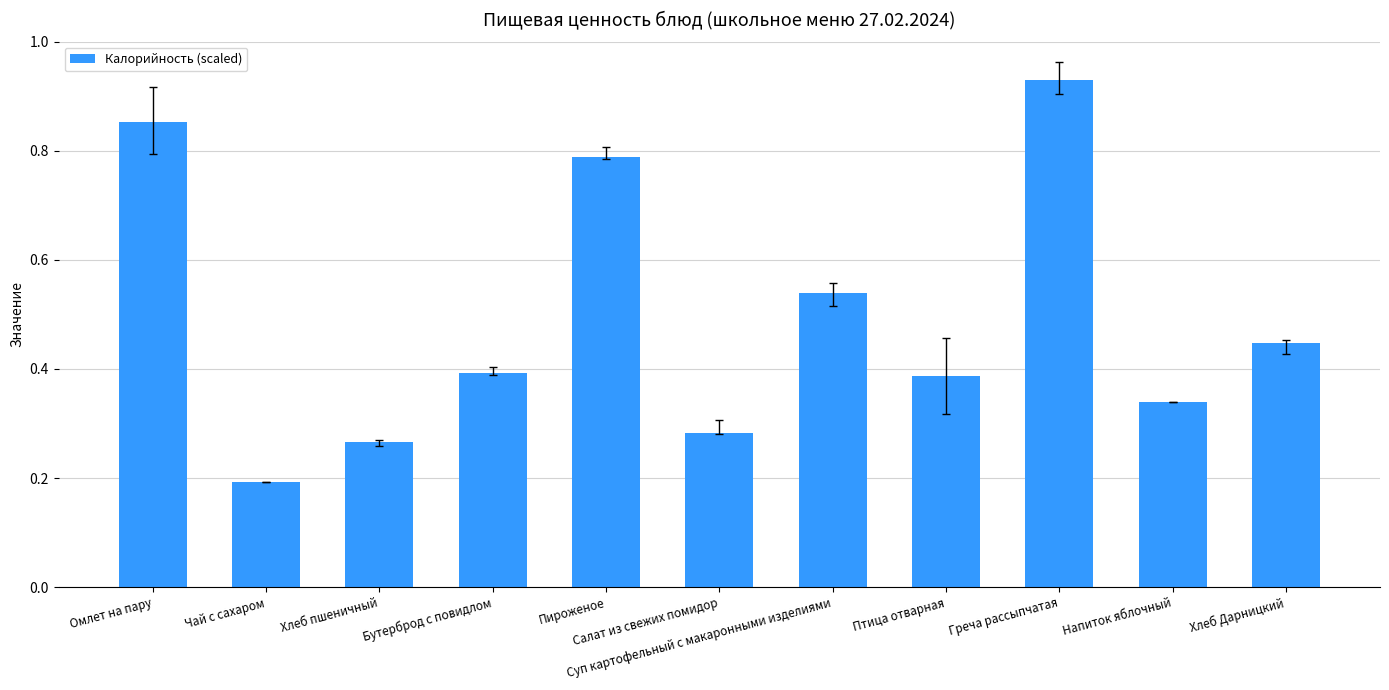

What is the change in value from Салат из свежих помидор to Суп картофельный с макаронными изделиями?

+0.3